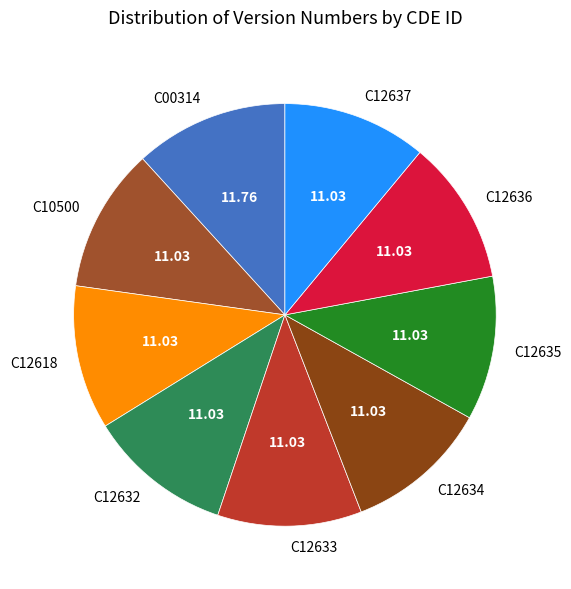

Do C12634 and C10500 together represent more than half of the pie?

No